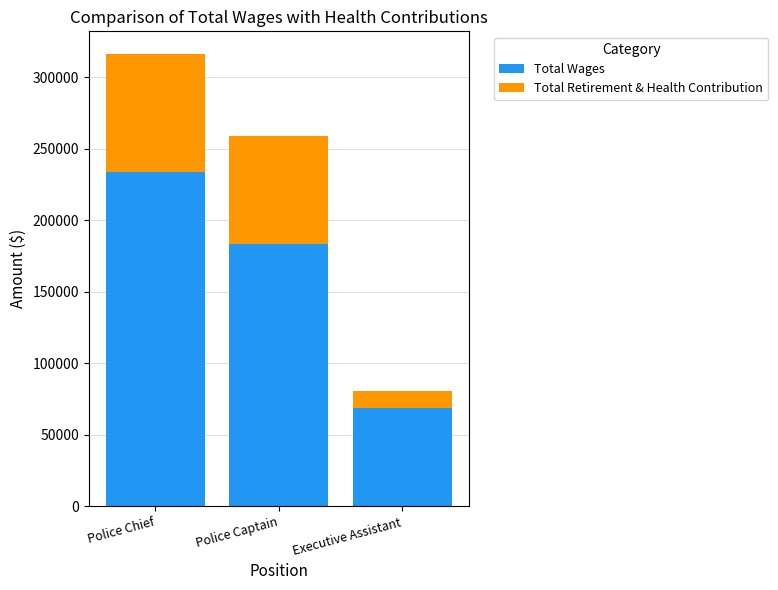

True or false: Total Wages has a value of 259701 at Police Captain.

False